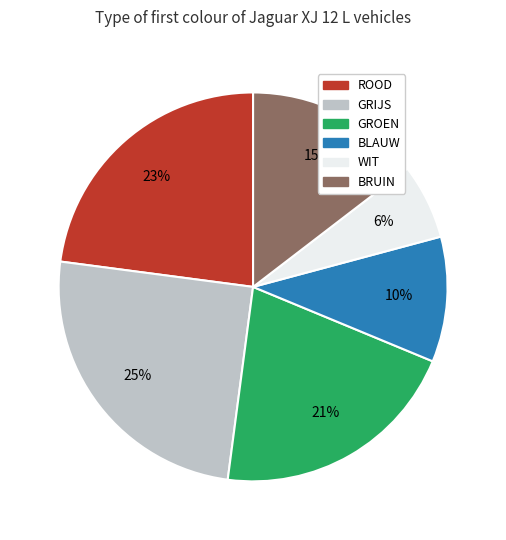

To the nearest percent, what portion does ROOD represent?

23%